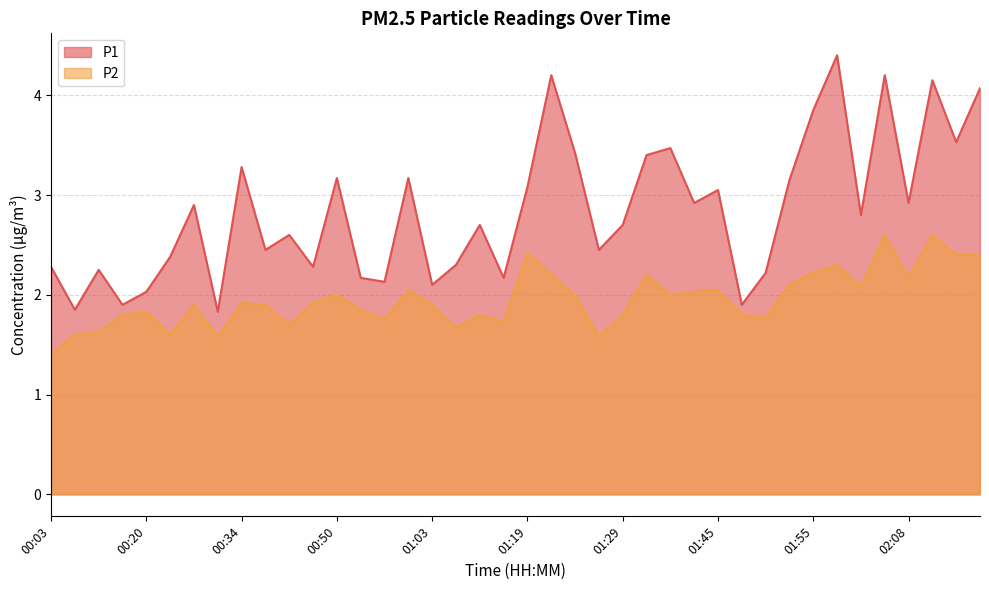

At which category is the sum across all series the highest?

02:05